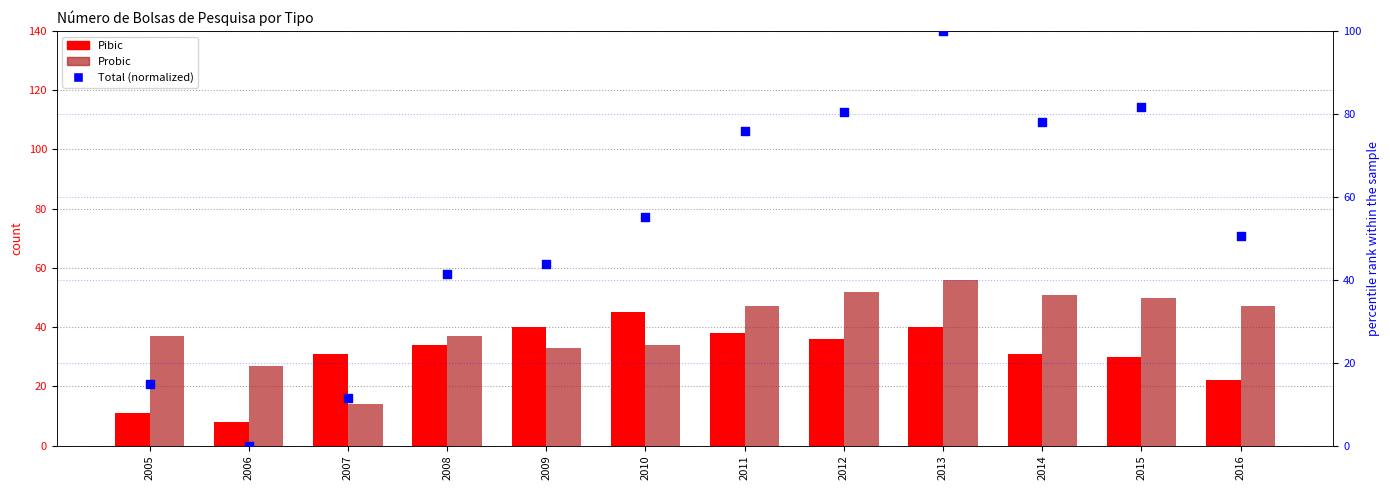

What is the total value across all series at 2013?

196.0